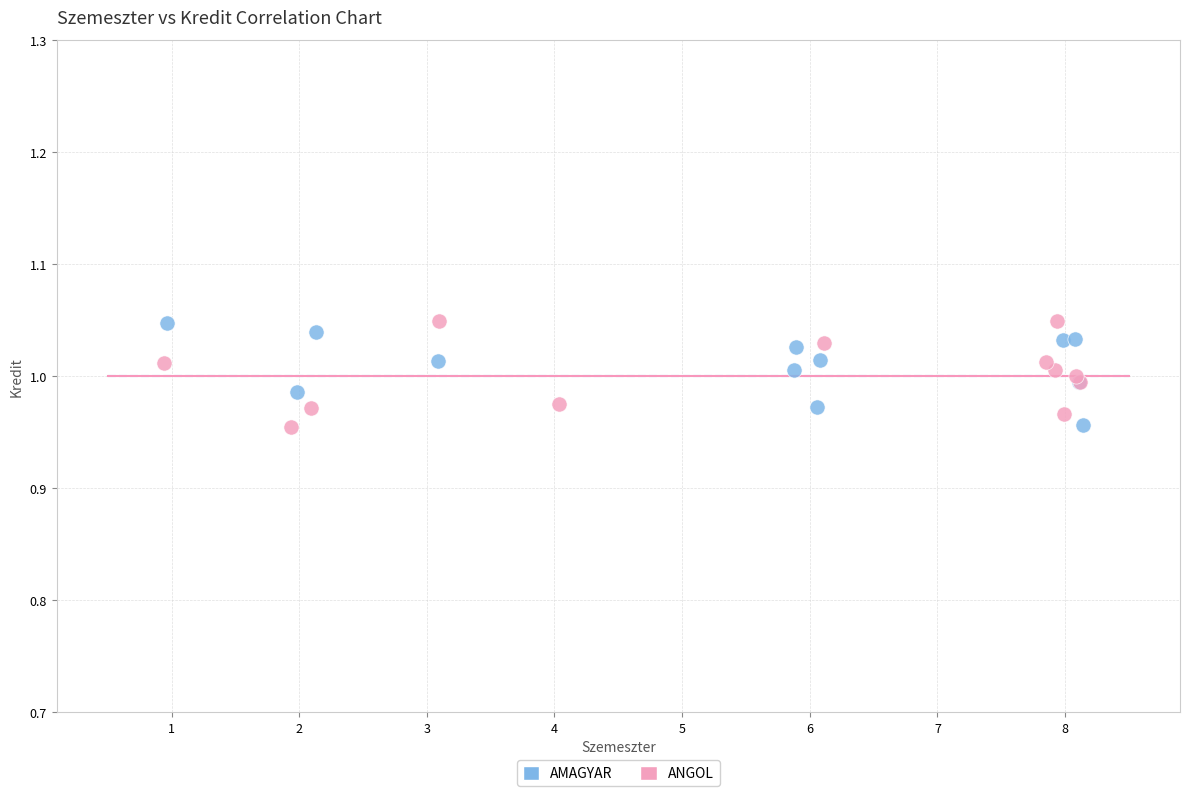

What are all the series names shown in the legend?

AMAGYAR, ANGOL